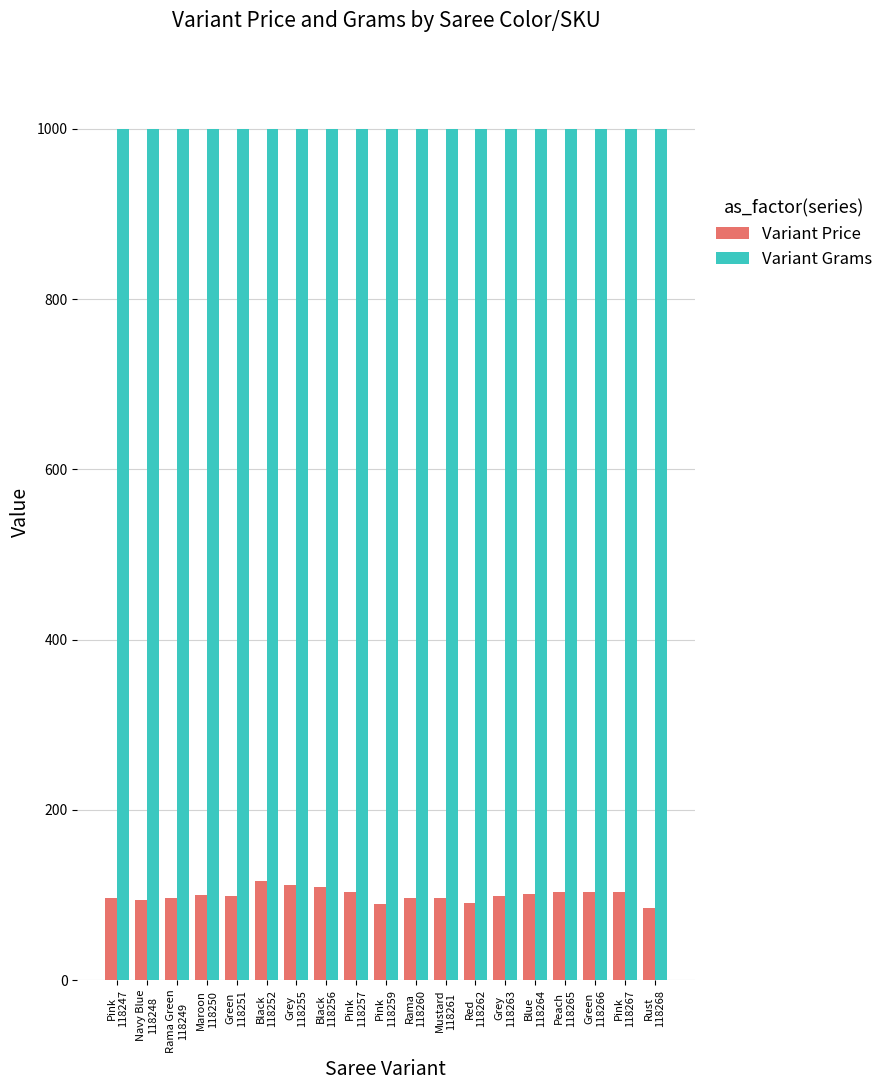

Which series has the largest total across all categories?

Variant Grams